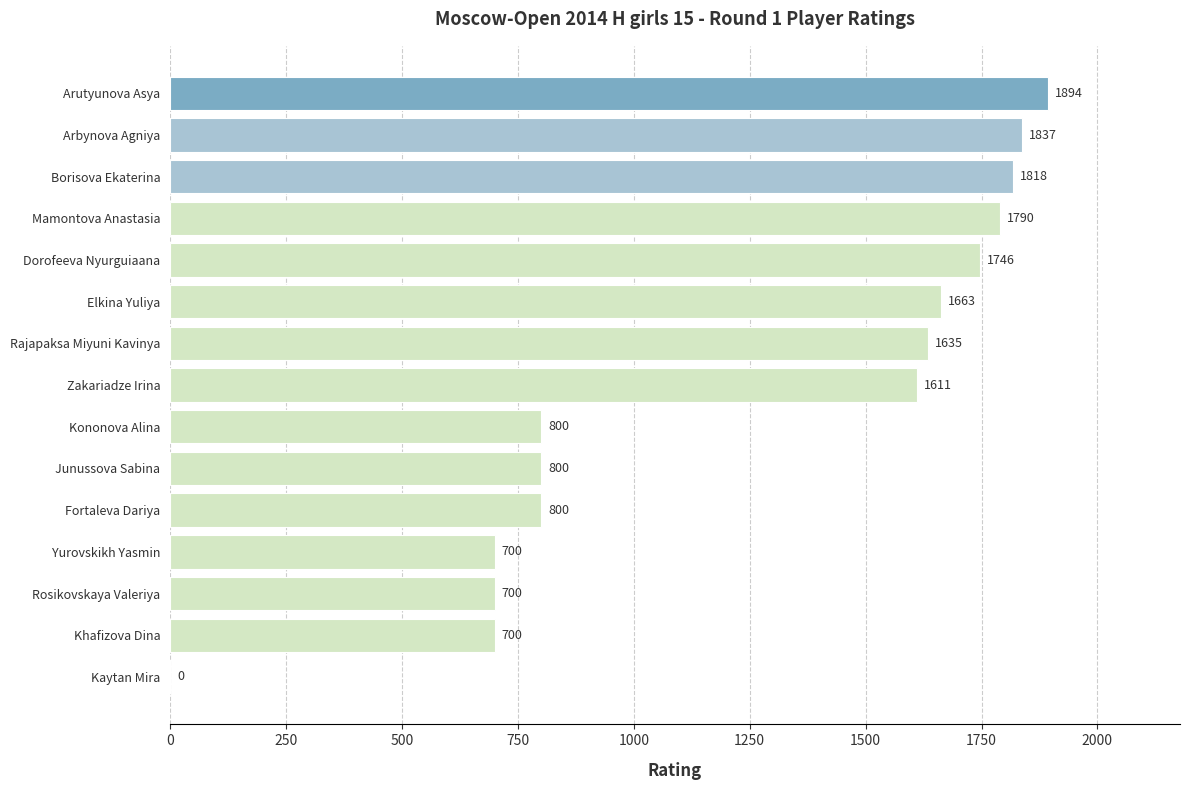

What is the sum of all values?

18494